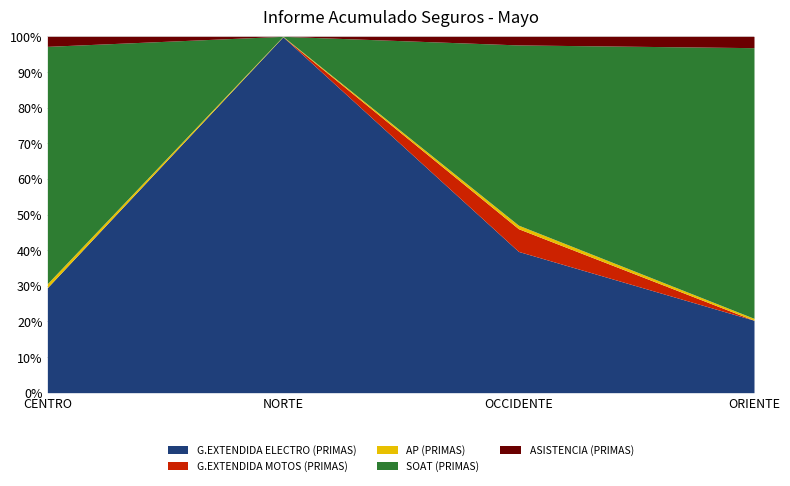

At which category does G.EXTENDIDA MOTOS (PRIMAS) reach its first local peak?

OCCIDENTE